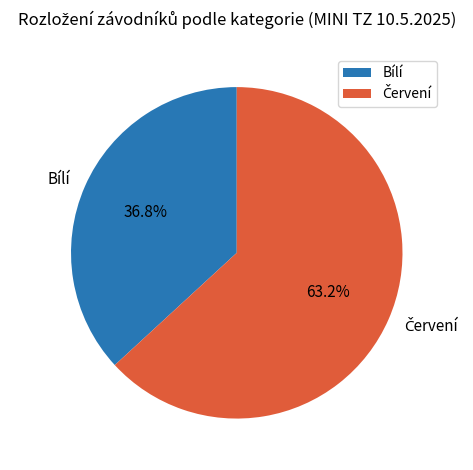

What percentage is NOT represented by Bílí?

63.2%